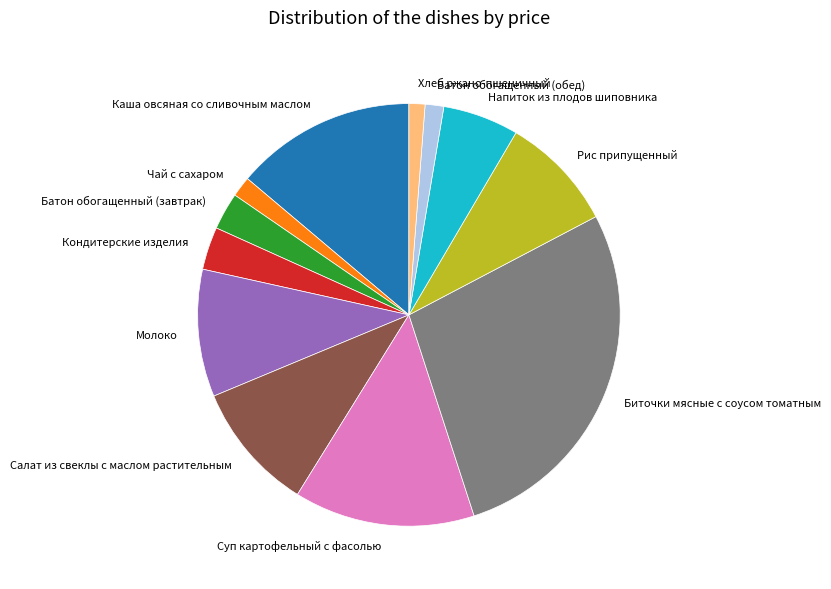

Is Батон обогащенный (завтрак) the majority of the pie?

No